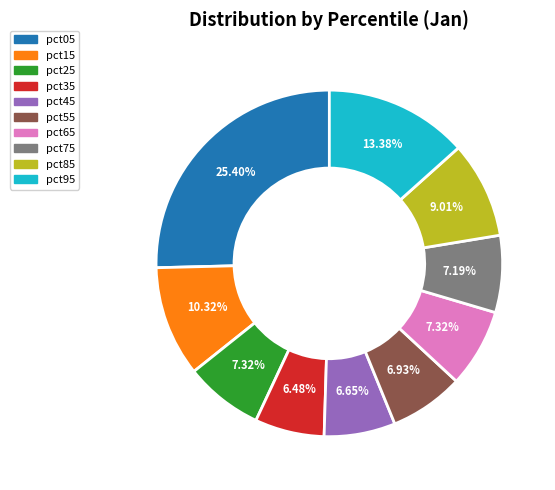

Combined, what portion of the pie is pct05 and pct75?

32.6%